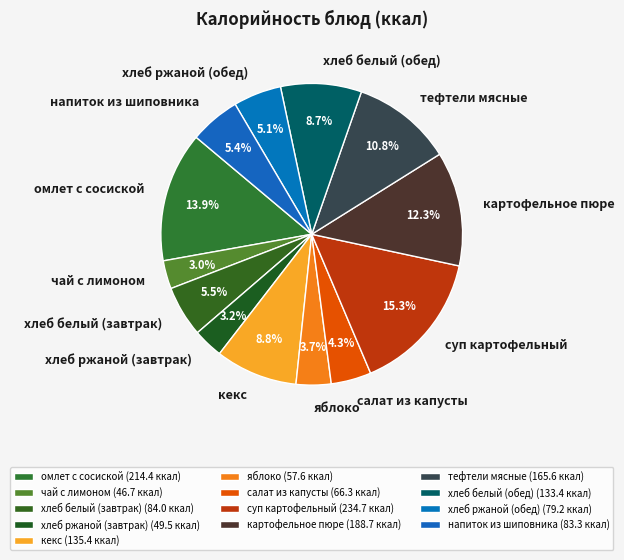

Is картофельное пюре the majority of the pie?

No